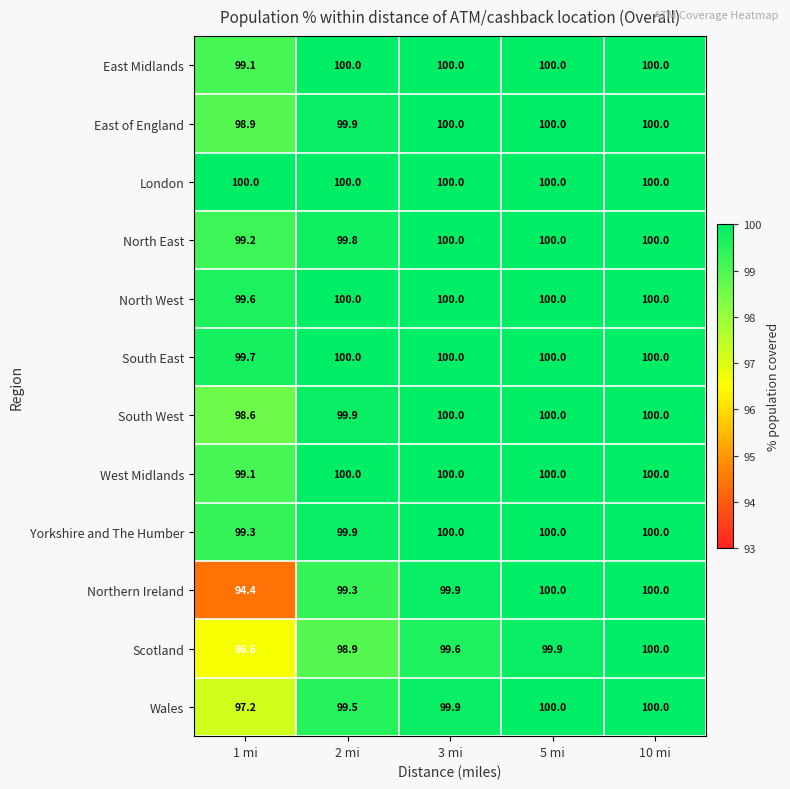

The South West series shows 143.0 at 3 mi. True or false?

False